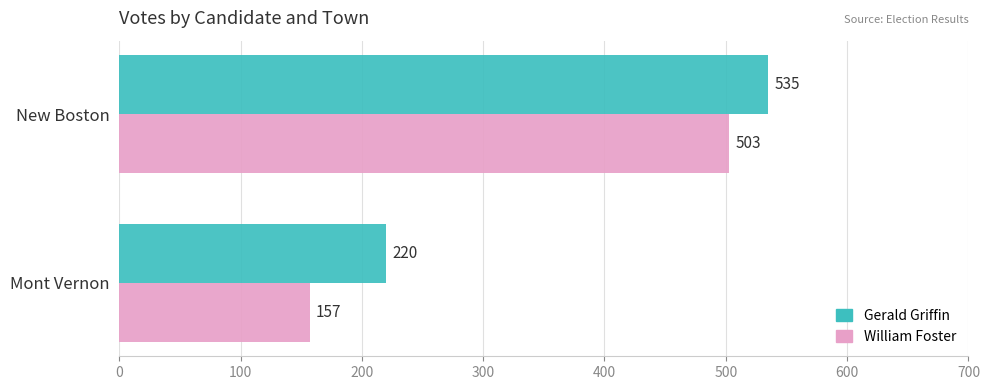

Which series has the largest range (max minus min)?

William Foster